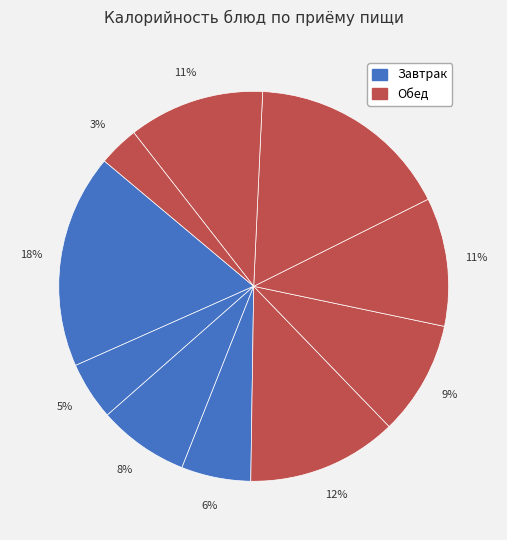

How many slices are in this pie chart?

10